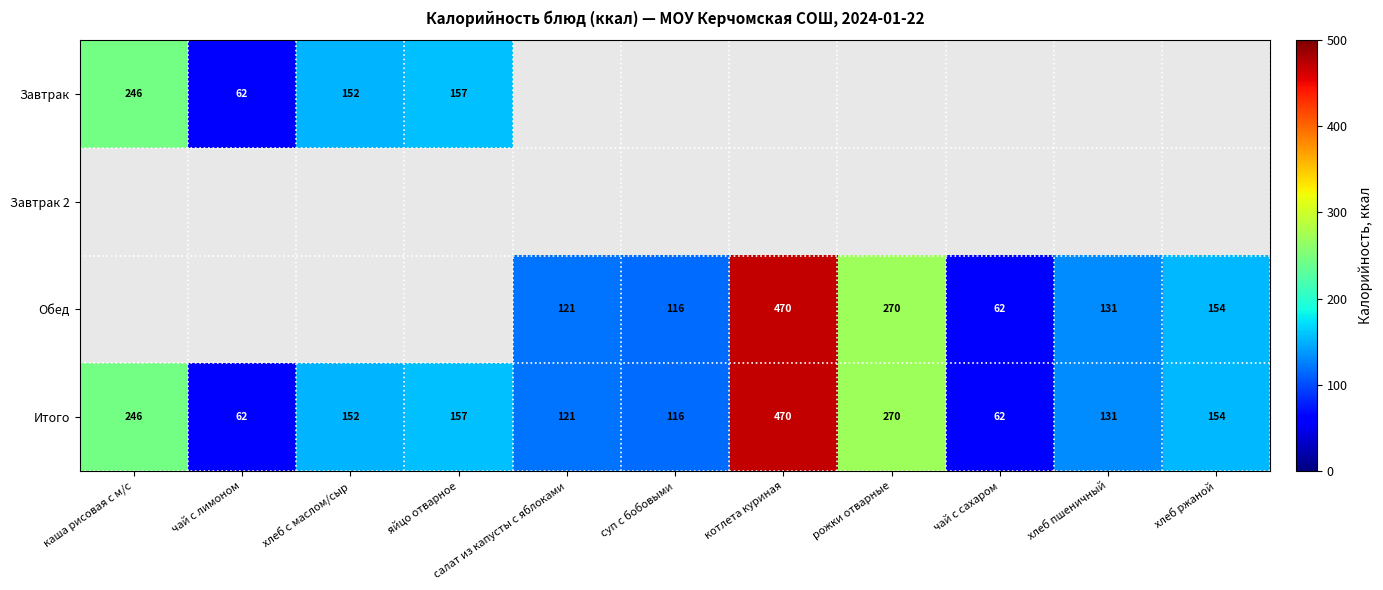

True or false: Итого has a value of 155 at рожки отварные.

False